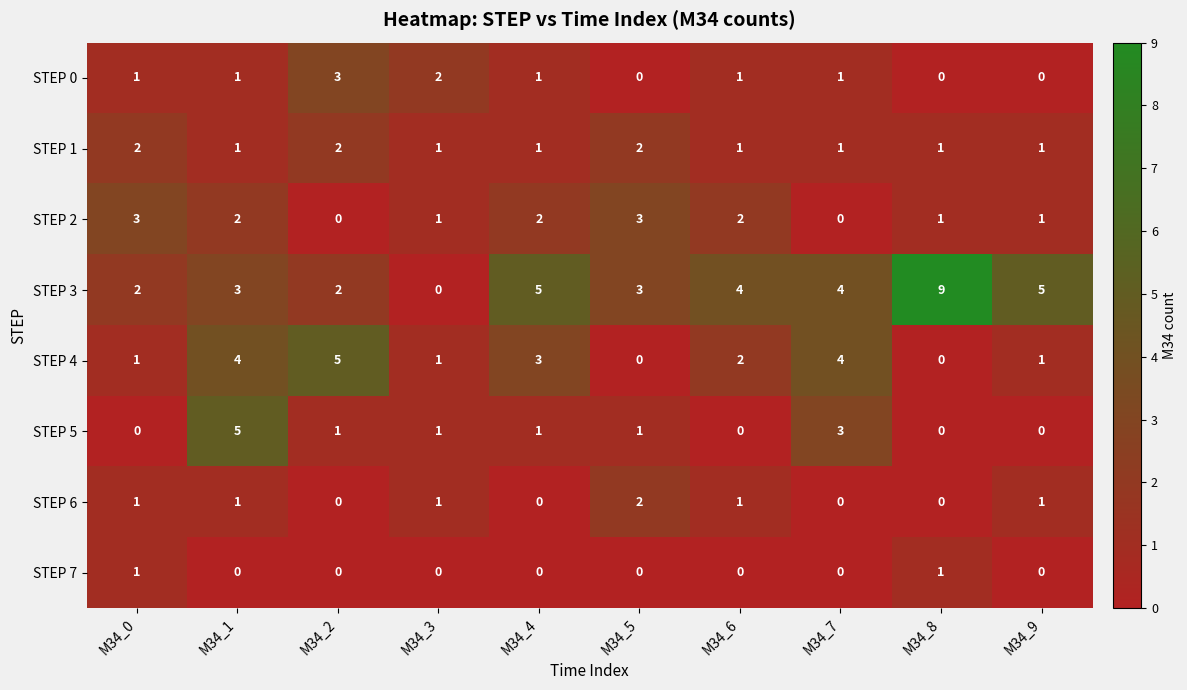

What is the greatest value displayed?

9